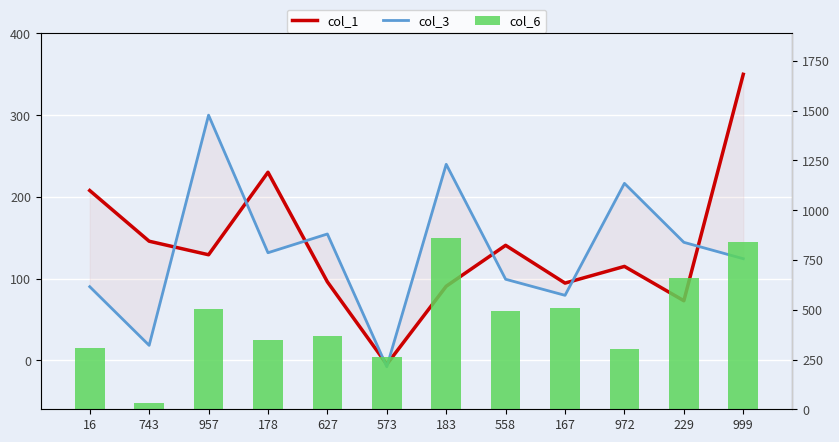

True or false: col_1 has a value of 140.7 at 558.

True